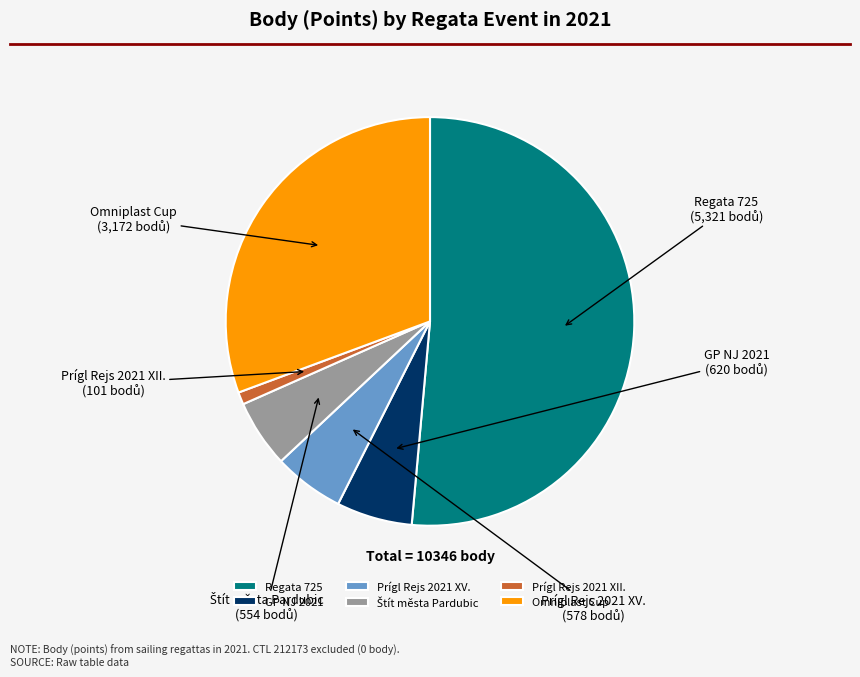

Which slice is the smallest?

Prígl Rejs 2021 XII.